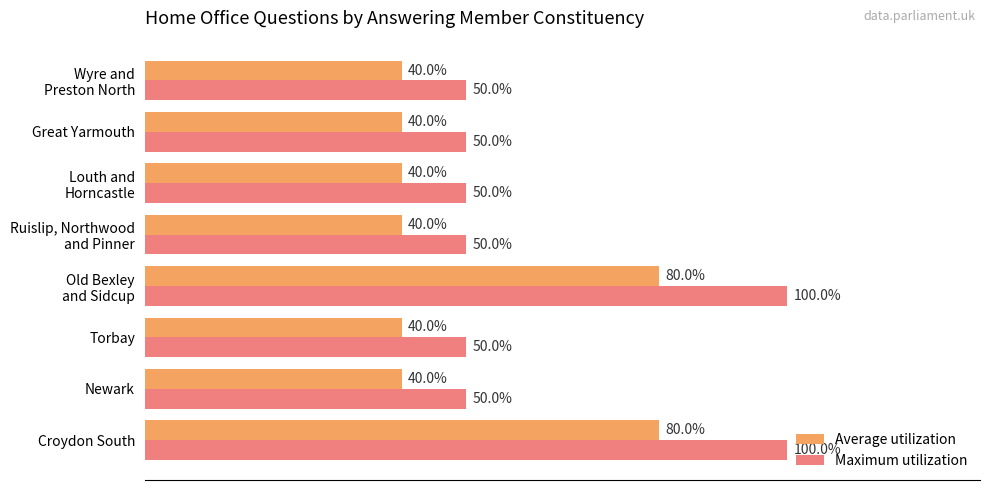

Rank the series by their maximum value, from highest to lowest.

Maximum utilization, Average utilization